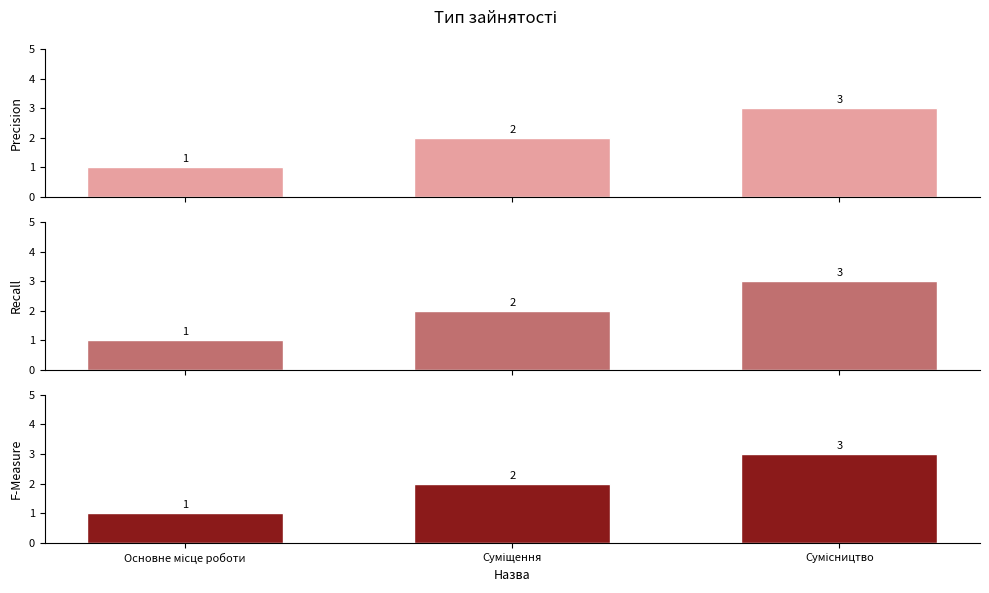

True or false: Precision has a value of 1 at Основне місце роботи.

True